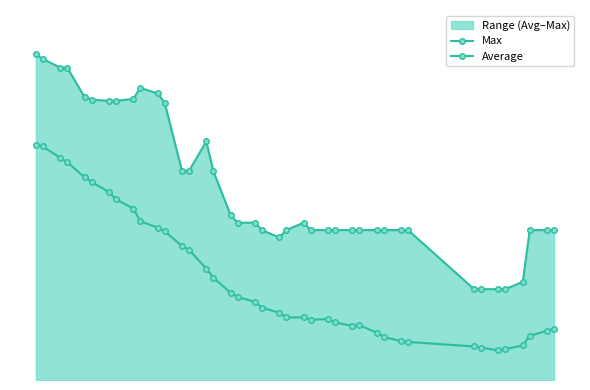

What are all the series names shown in the legend?

Max, Average